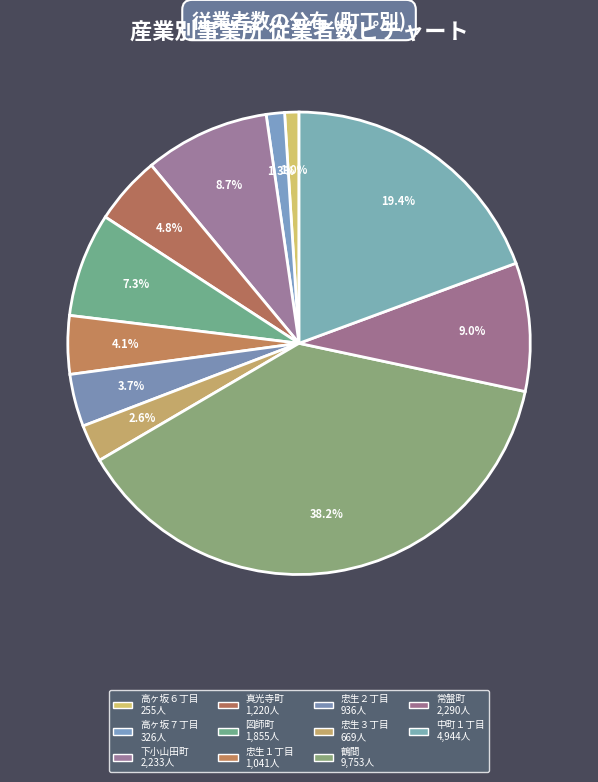

What portion of the pie excludes 高ヶ坂６丁目?

99.0%